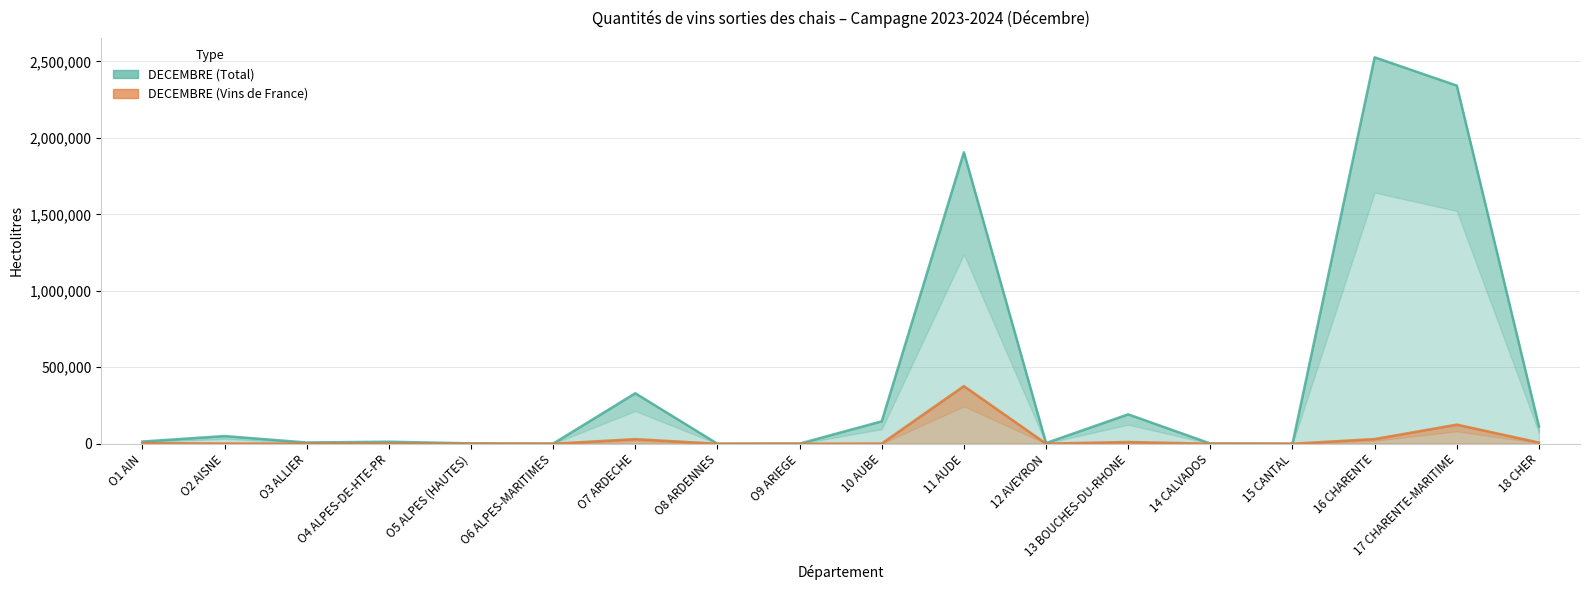

The DECEMBRE (Vins de France) series shows 39621 at 17 CHARENTE-MARITIME. True or false?

False